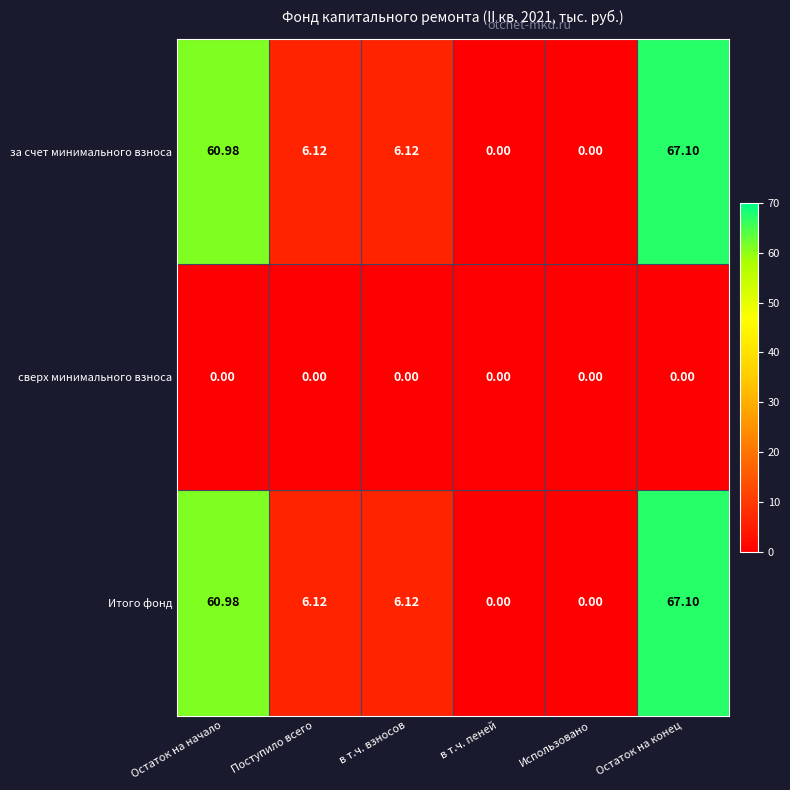

Which category has the highest value in the Итого фонд series?

Остаток на конец